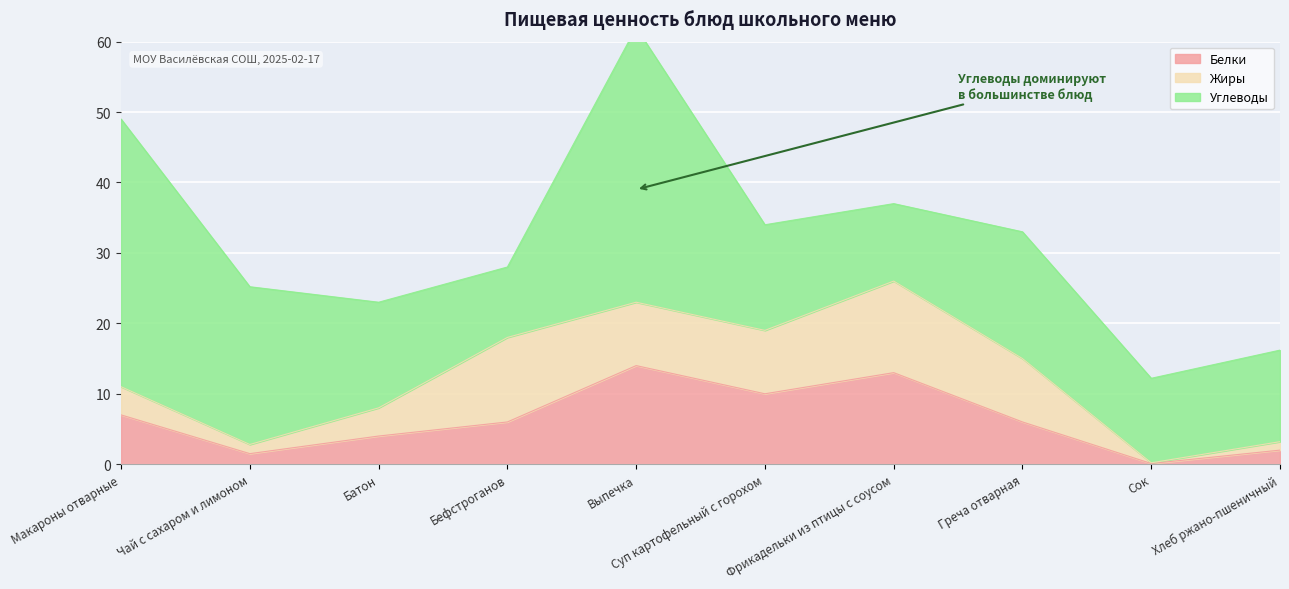

Reading left to right, list all the values displayed in this chart.

Белки: 7.0	1.5	4.0	6.0	14.0	10.0	13.0	6.0	0.1	2.0
Жиры: 4.0	1.3	4.0	12.0	9.0	9.0	13.0	9.0	0.1	1.2
Углеводы: 38.0	22.4	15.0	10.0	39.0	15.0	11.0	18.0	12.0	13.0